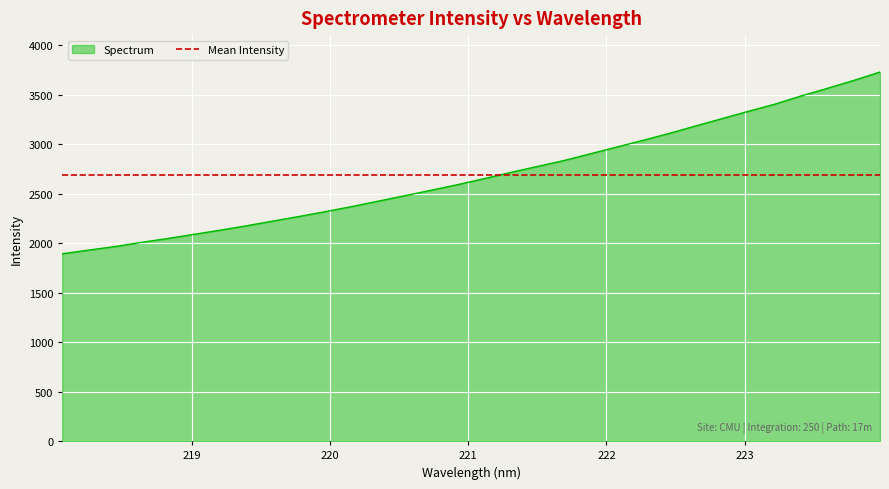

List the labels in order of value, smallest first.

218.0596, 218.2508, 218.442, 218.6332, 218.8244, 219.0156, 219.2067, 219.3979, 219.589, 219.7801, 219.9712, 220.1623, 220.3533, 220.5444, 220.7354, 220.9264, 221.1174, 221.3083, 221.4993, 221.6902, 221.8812, 222.0721, 222.263, 222.4538, 222.6447, 222.8355, 223.0264, 223.2172, 223.408, 223.5987, 223.7895, 223.9802